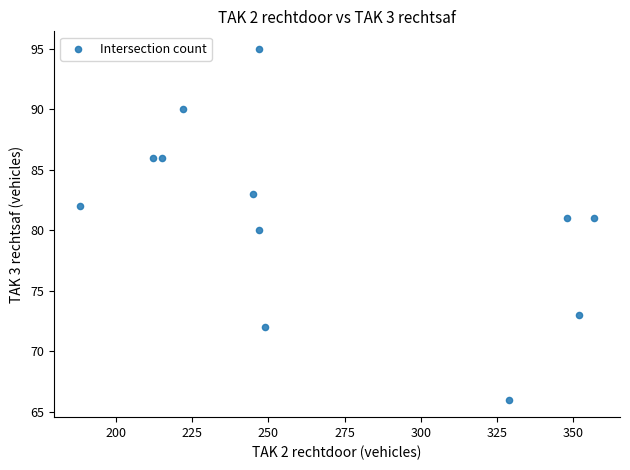

What is the range of X values (max minus min)?

169